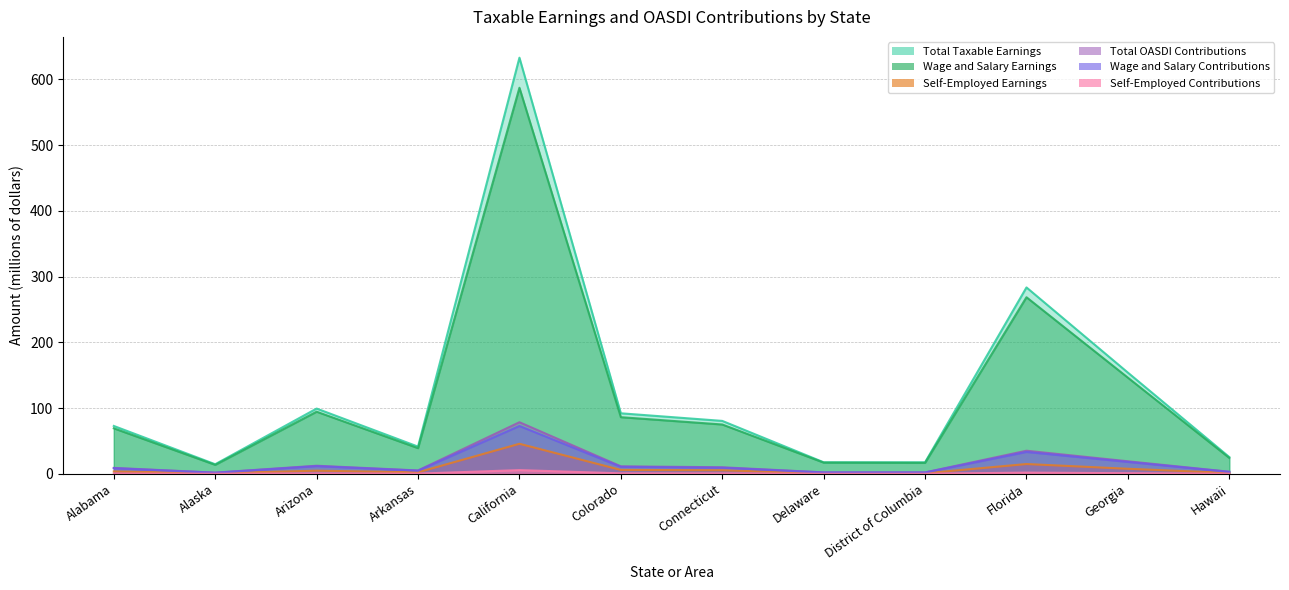

How many interior local peaks does the Self-Employed Earnings series have?

3